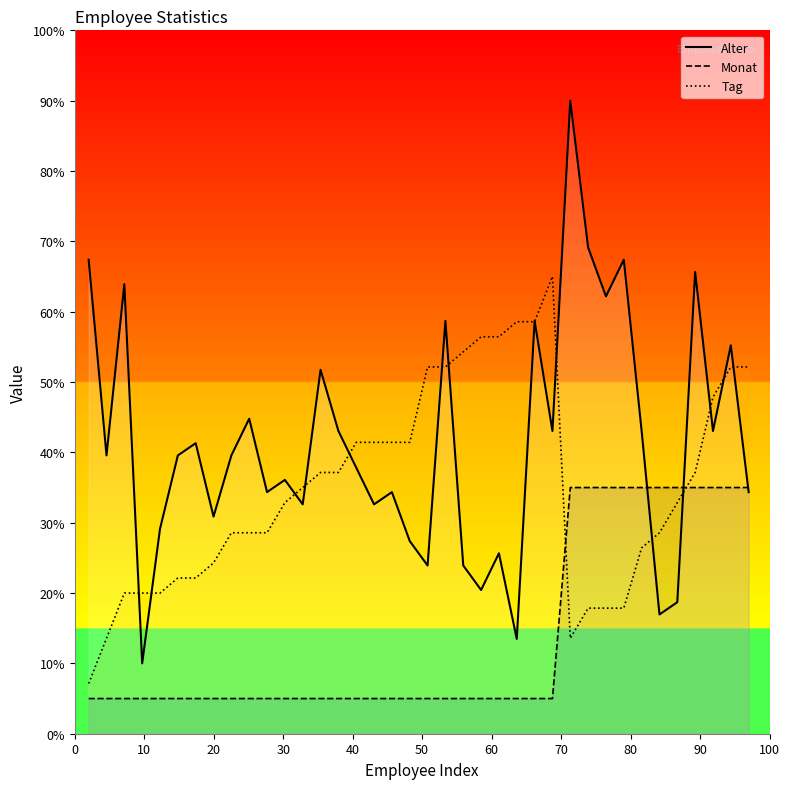

Which series has the largest total across all categories?

Alter